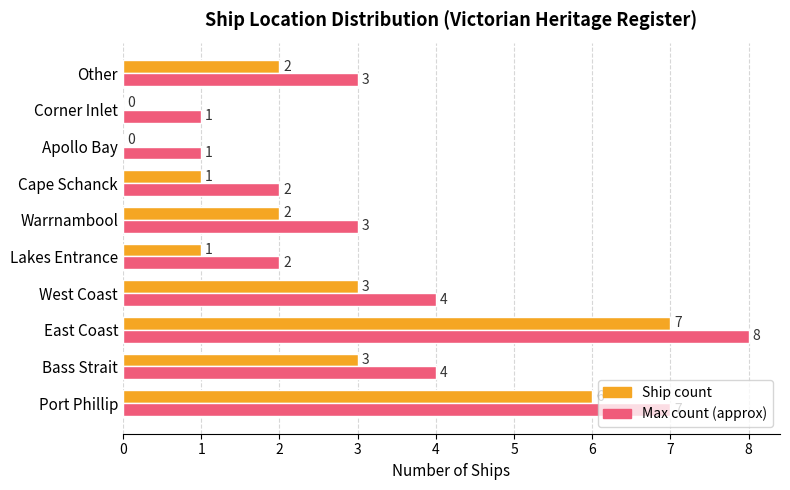

At which category is the sum across all series the highest?

East Coast